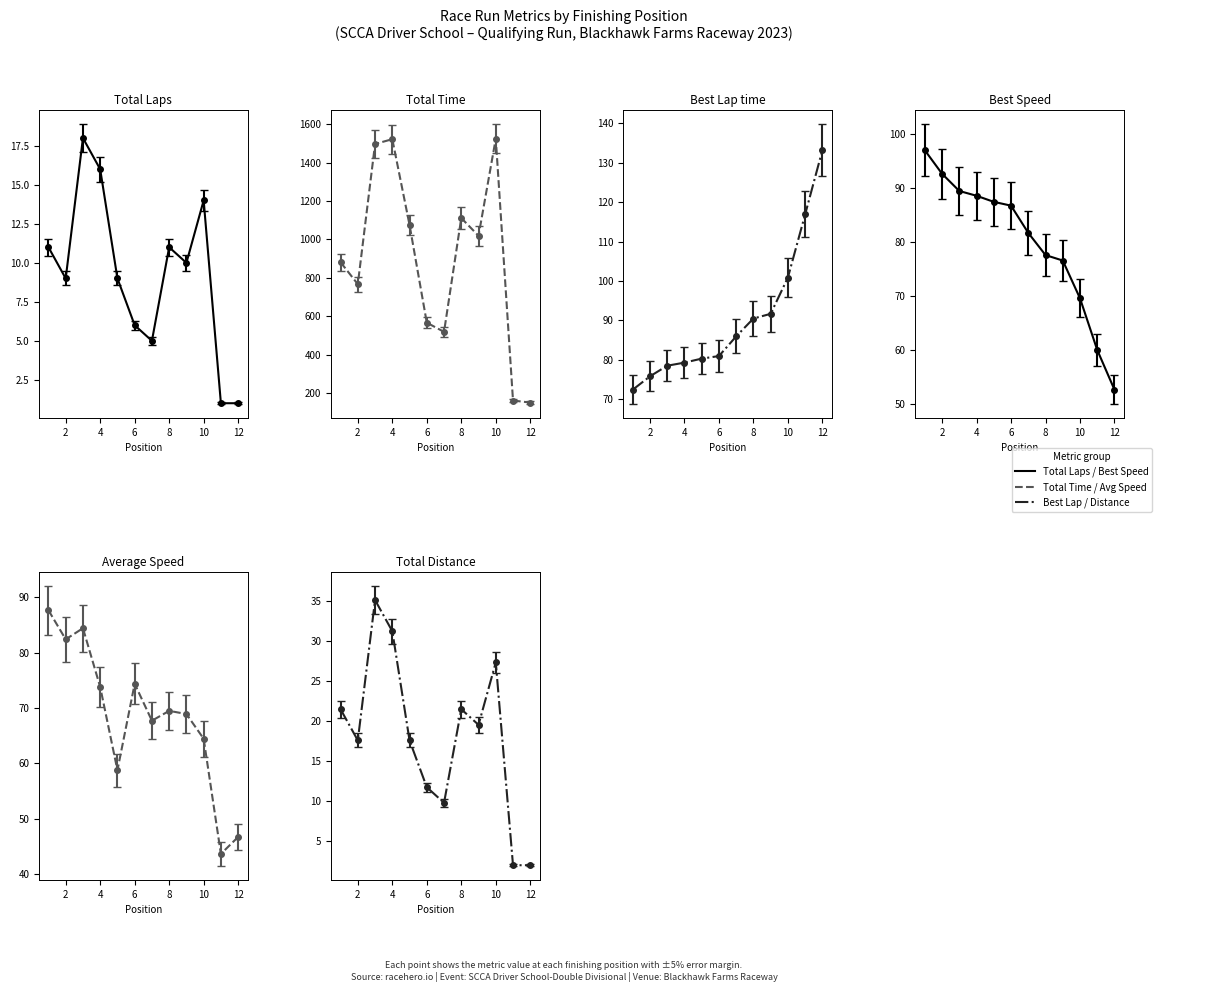

True or false: Total Time and Best Lap time intersect in this chart.

False